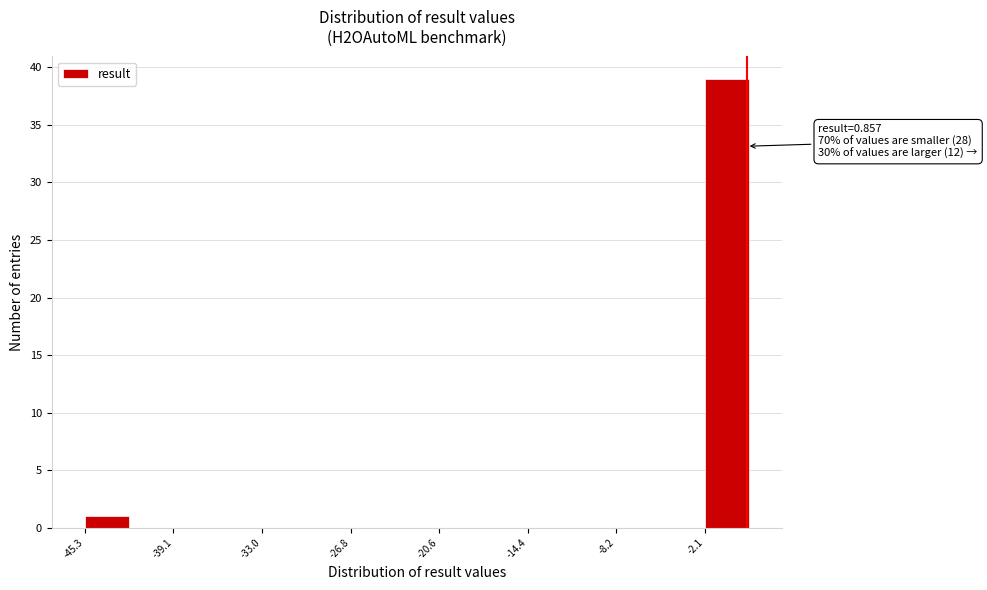

Read against the x-axis, roughly where is the centre of the tallest bar?

-1